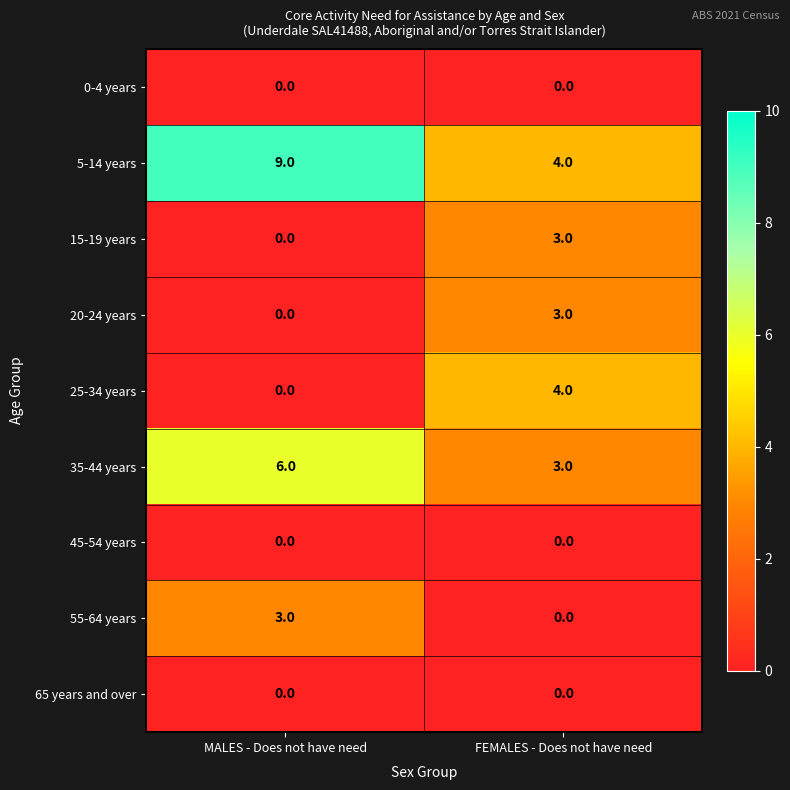

Rank the categories by 15-19 years value from highest to lowest.

FEMALES - Does not have need, MALES - Does not have need